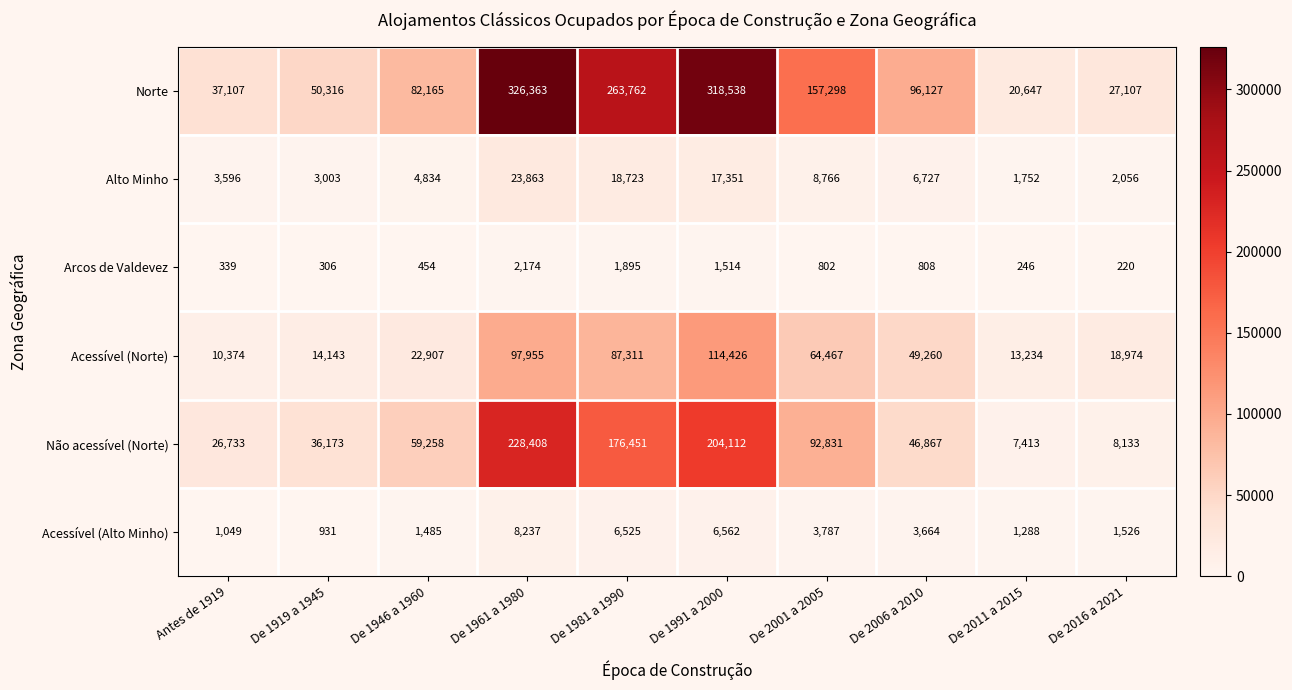

At which category is the sum across all series the highest?

De 1961 a 1980